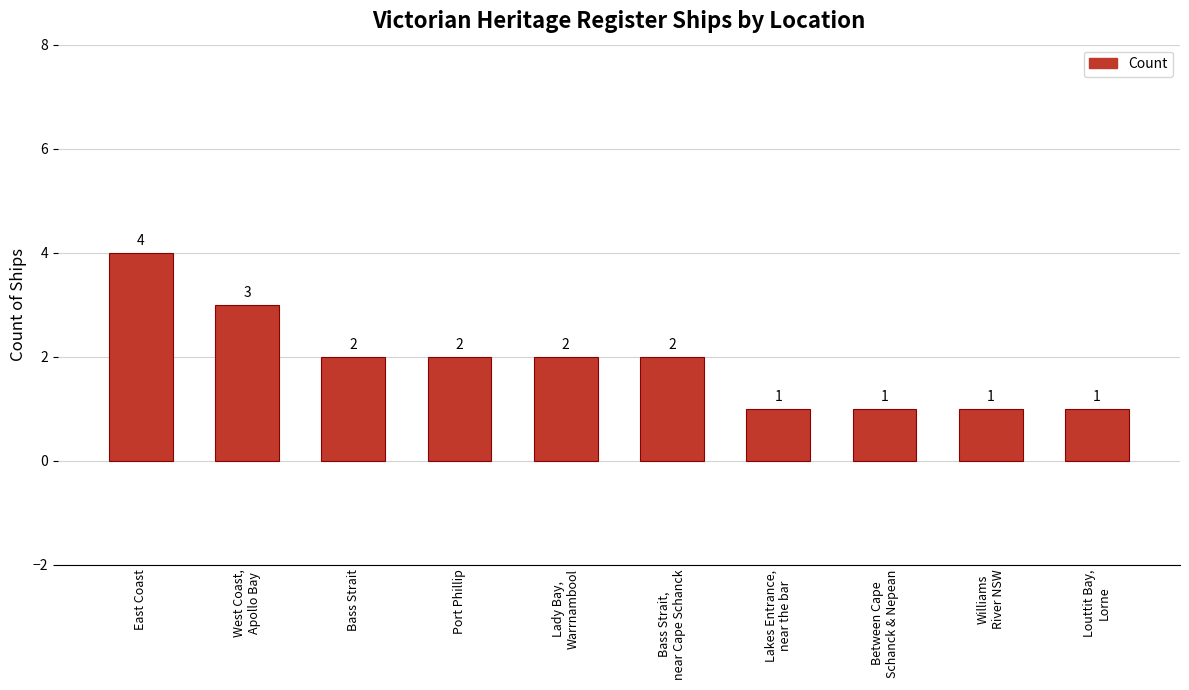

The value at Between Cape
Schanck & Nepean is 1. True or false?

True